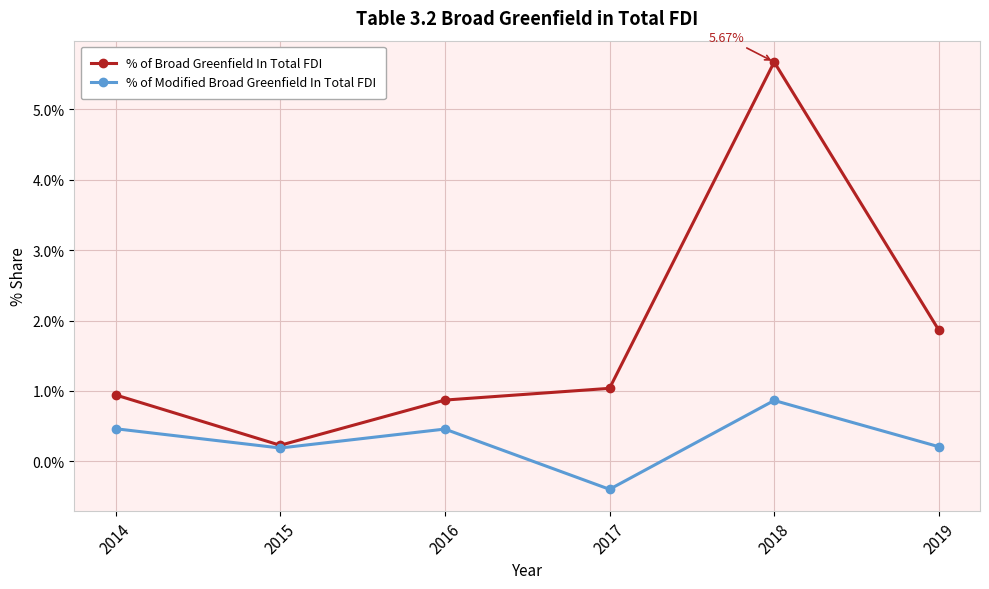

How many interior local peaks does the % of Broad Greenfield In Total FDI series have?

1